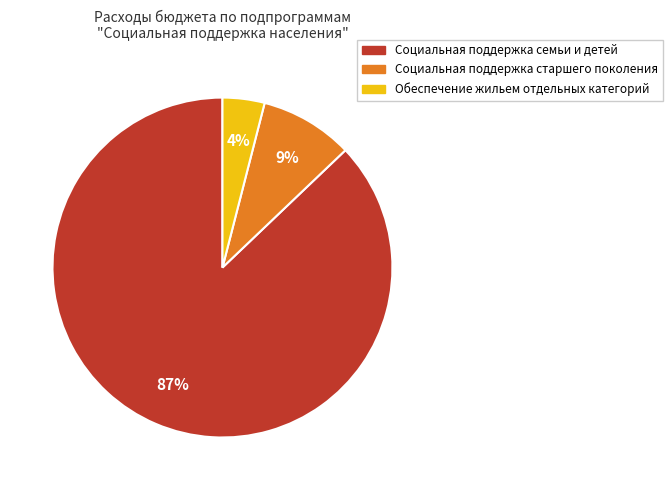

Is there any slice that represents more than half of the pie?

Yes